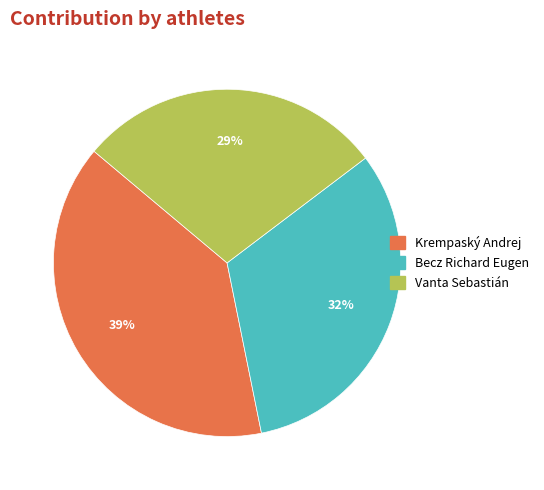

To the nearest percent, what is the average slice percentage?

33%